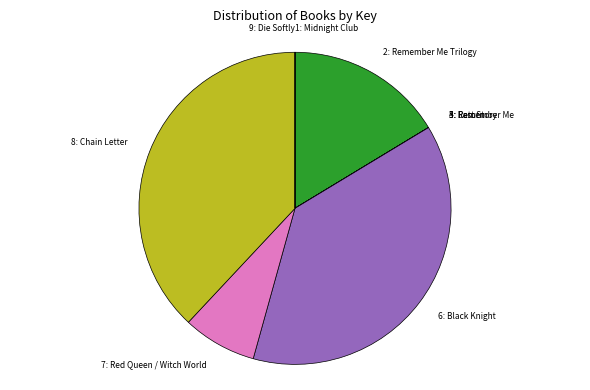

Does any single category account for the majority?

No